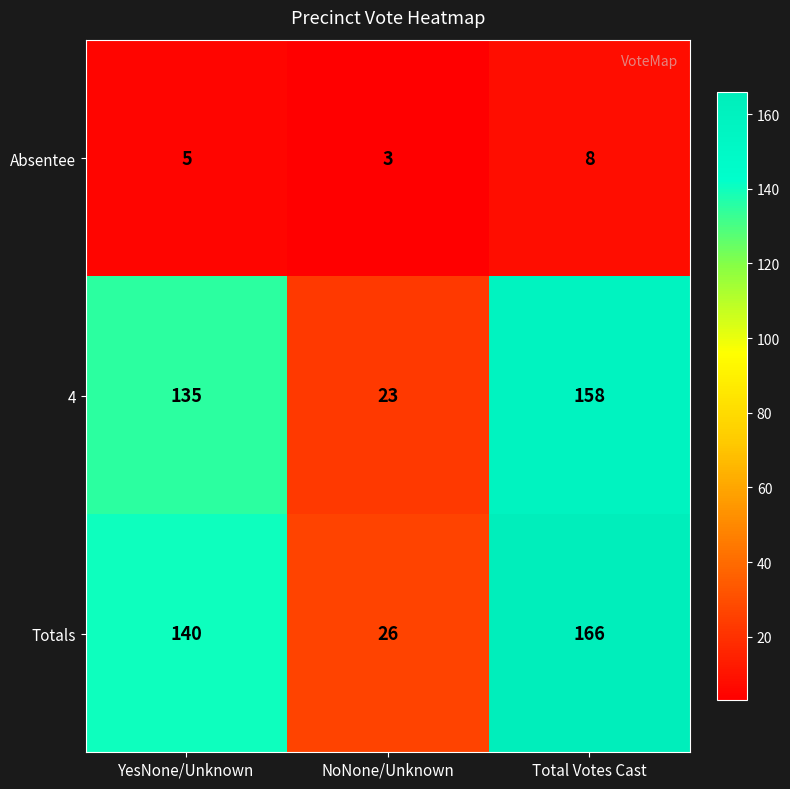

At NoNone/Unknown, list the series in order from largest to smallest.

Totals, 4, Absentee